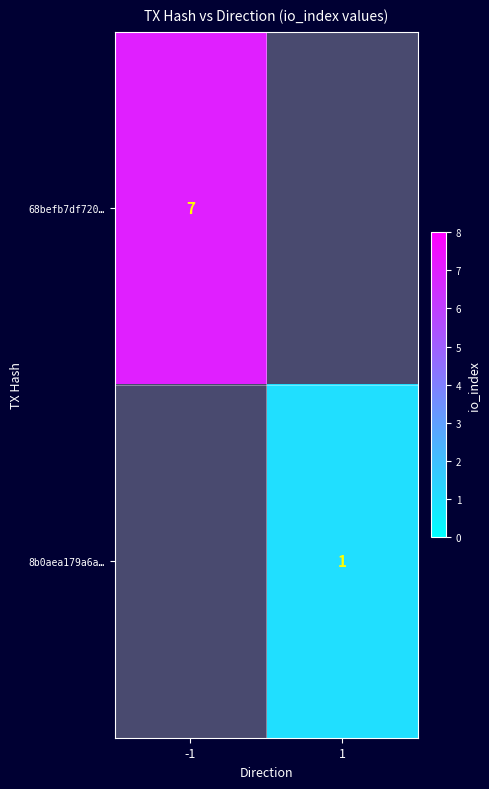

Which label corresponds to the smallest value in the chart?

1